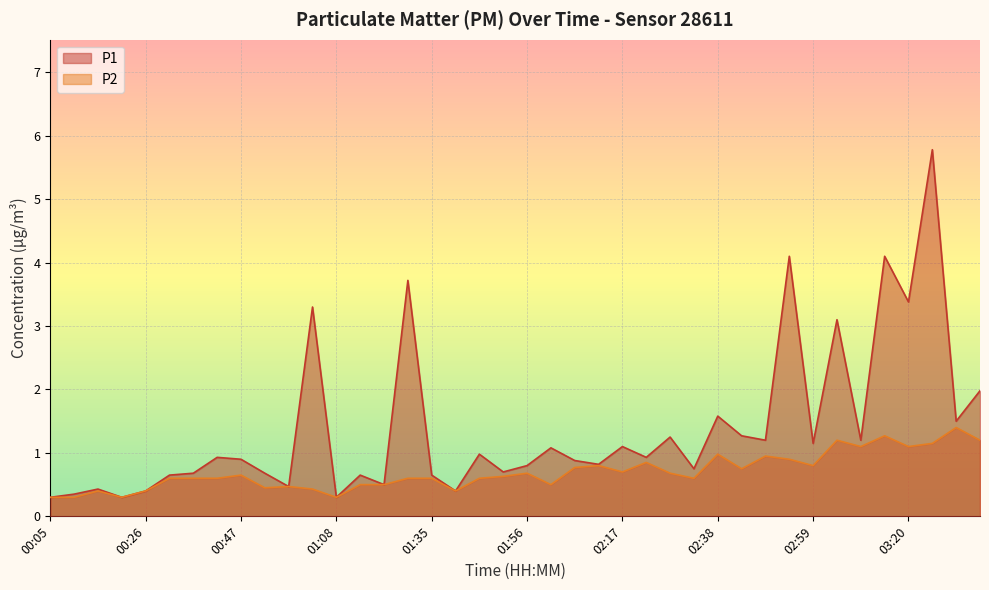

Reading left to right, what are all the values shown in this chart?

P1: 0.3	0.3	0.4	0.3	0.4	0.7	0.7	0.9	0.9	0.7	0.5	3.3	0.3	0.7	0.5	3.7	0.7	0.4	1.0	0.7	0.8	1.1	0.9	0.8	1.1	0.9	1.2	0.8	1.6	1.3	1.2	4.1	1.1	3.1	1.2	4.1	3.4	5.8	1.5	2.0
P2: 0.3	0.3	0.4	0.3	0.4	0.6	0.6	0.6	0.7	0.5	0.5	0.4	0.3	0.5	0.5	0.6	0.6	0.4	0.6	0.6	0.7	0.5	0.8	0.8	0.7	0.8	0.7	0.6	1.0	0.8	0.9	0.9	0.8	1.2	1.1	1.3	1.1	1.1	1.4	1.2